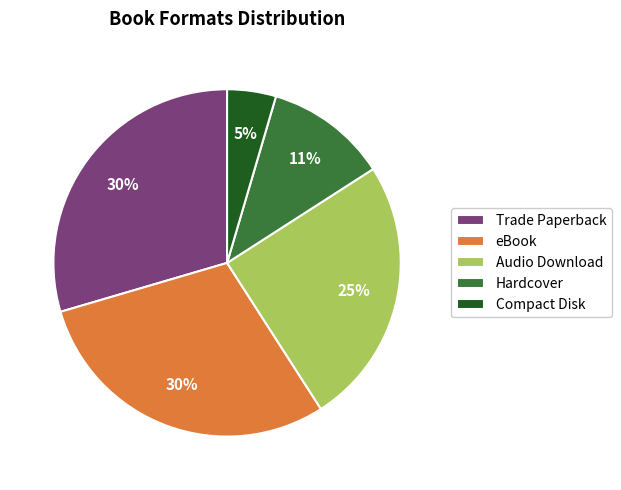

To the nearest percent, what percentage of the pie is Hardcover?

11%